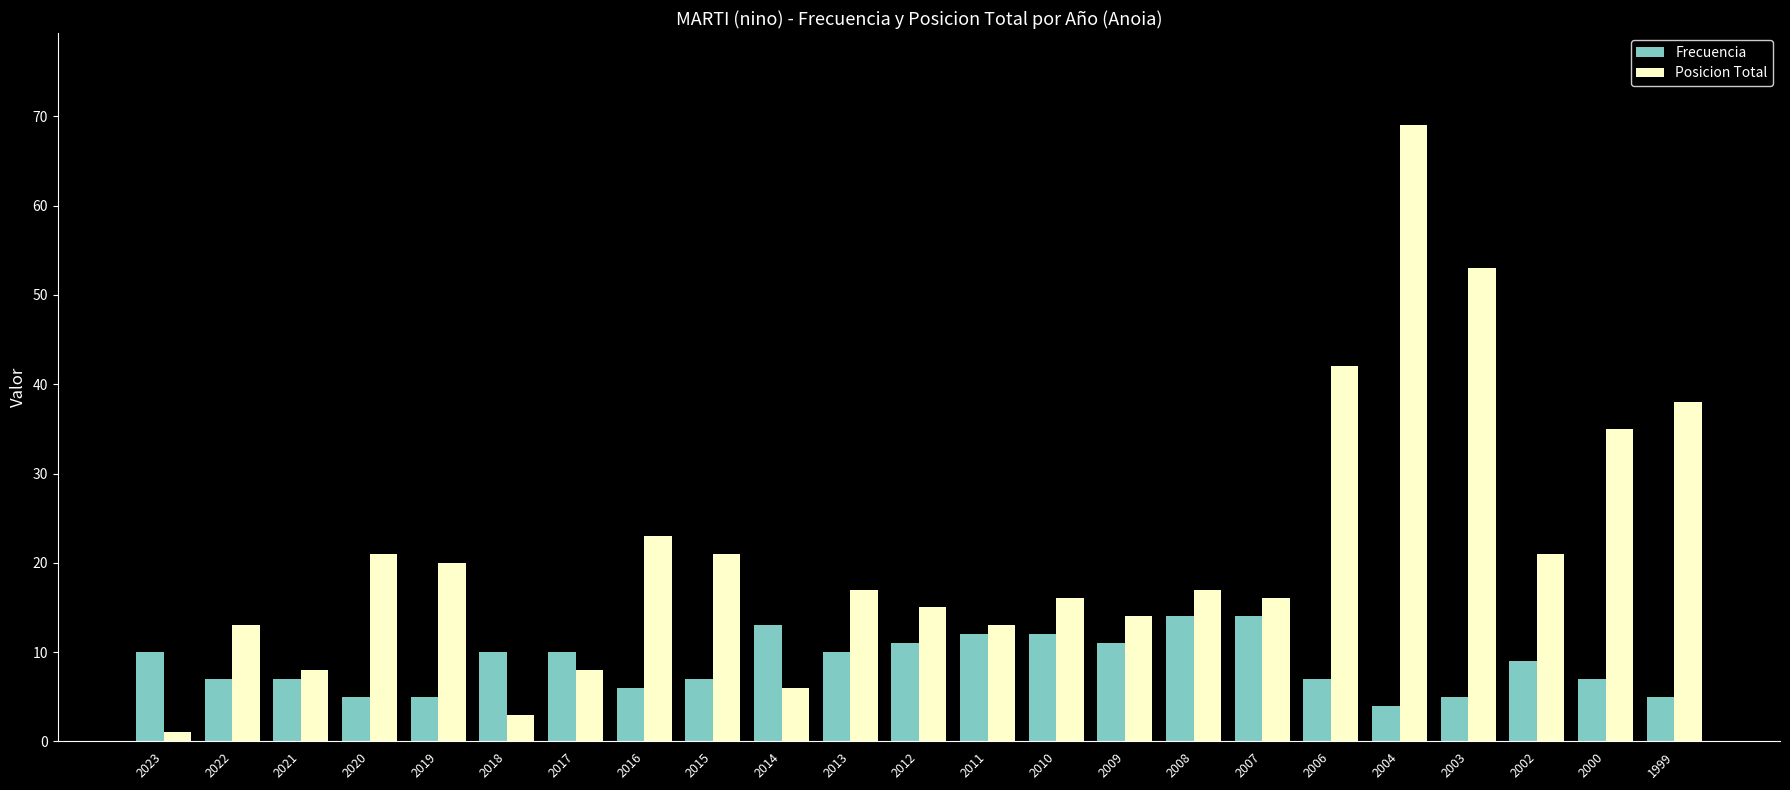

Which series has the largest total across all categories?

Posicion Total